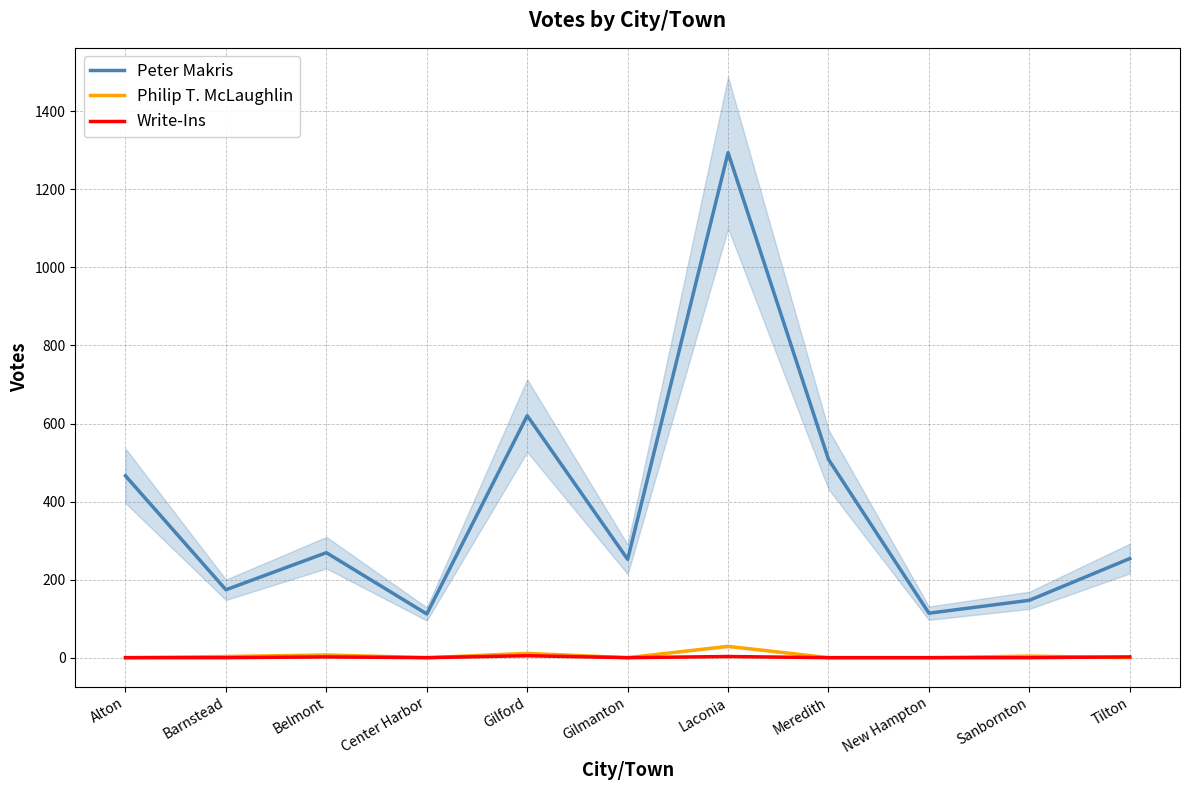

True or false: Philip T. McLaughlin has more than 1 points higher than both neighbors.

True